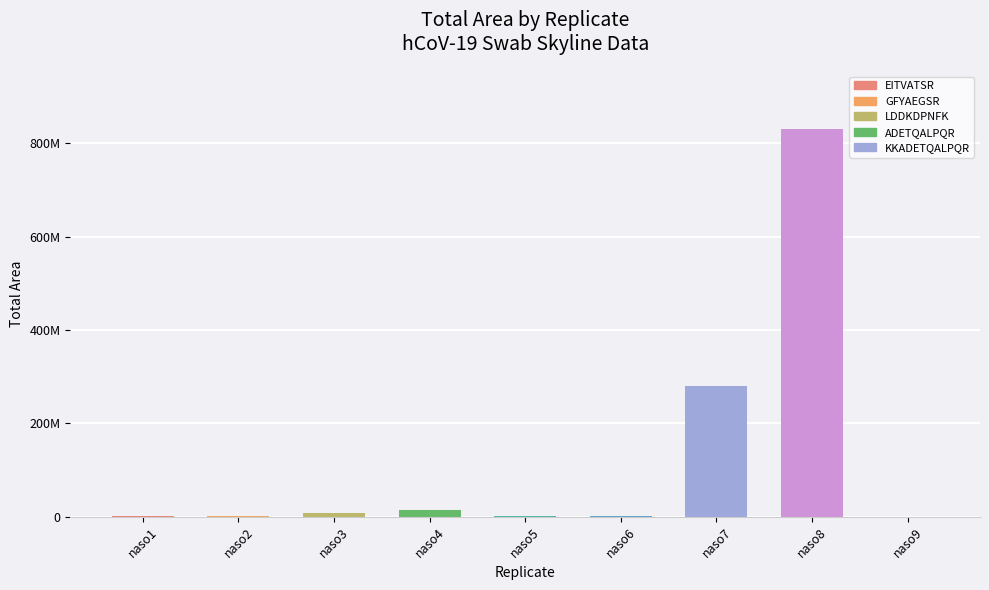

What is the difference between the values at naso6 and naso4?

12524221